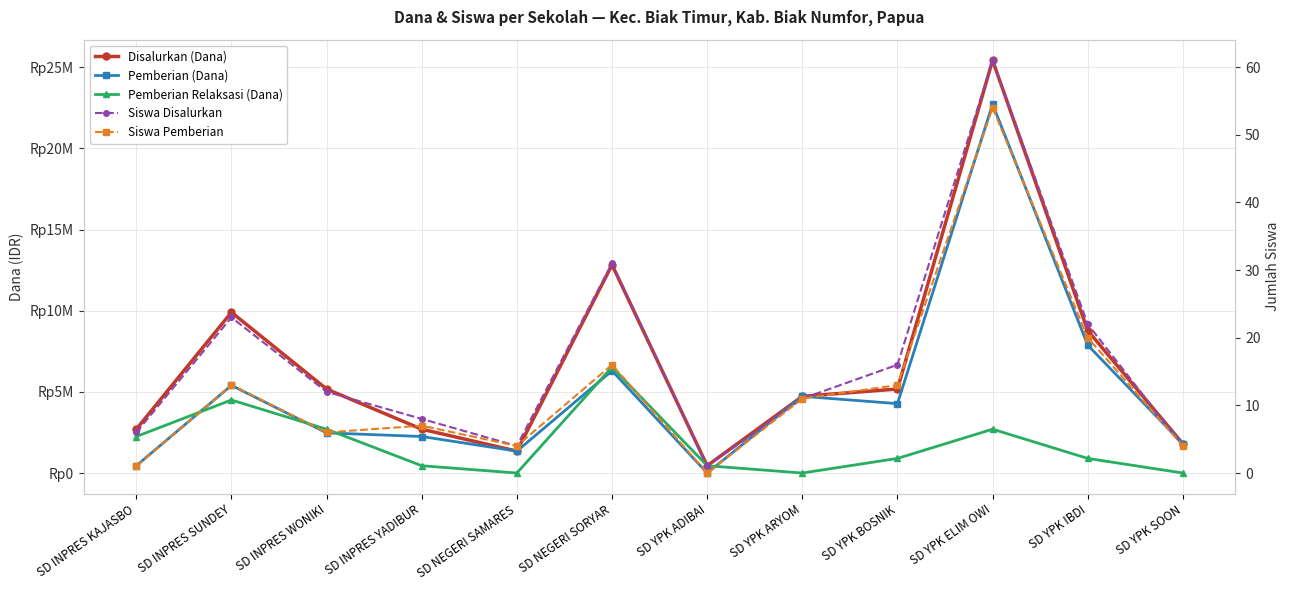

True or false: Siswa Pemberian and Disalurkan (Dana) intersect in this chart.

False